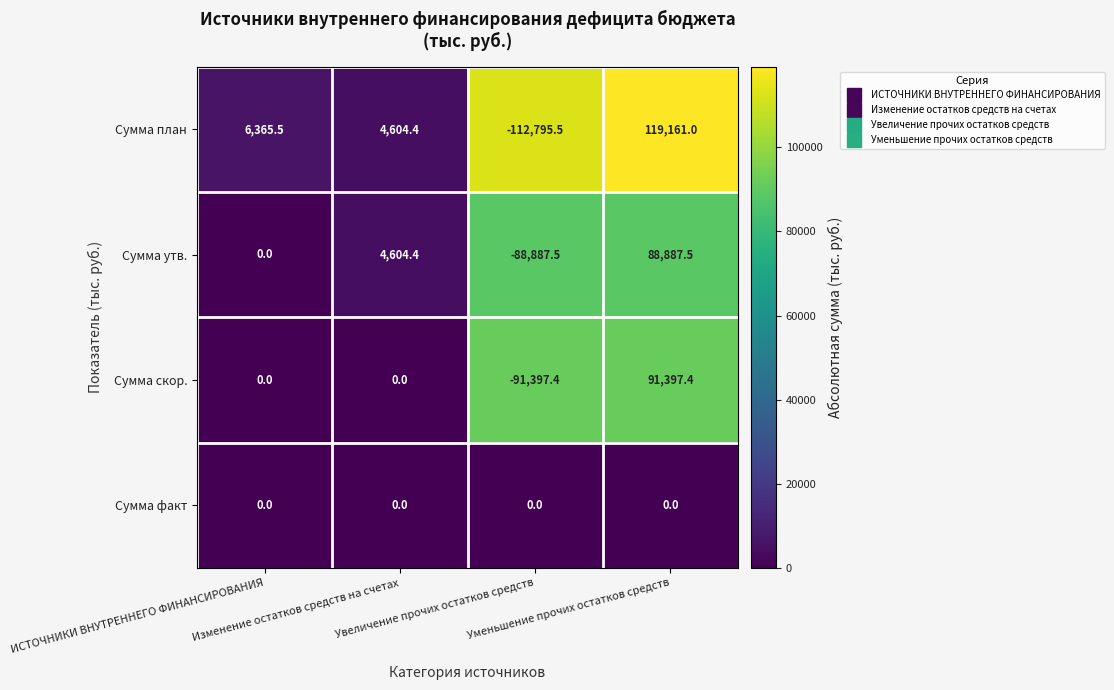

At which category is the sum across all series the highest?

Уменьшение прочих остатков средств